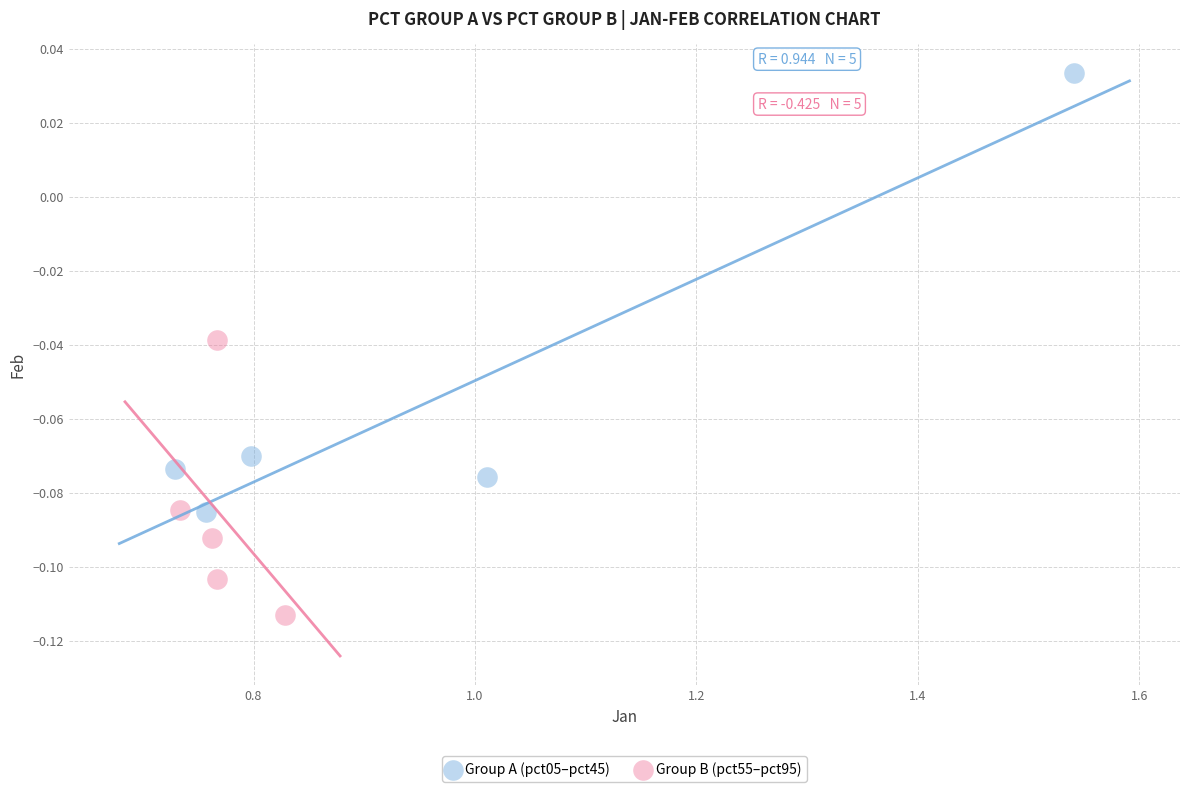

Which series has the widest spread of Y values?

Group A (pct05–pct45)